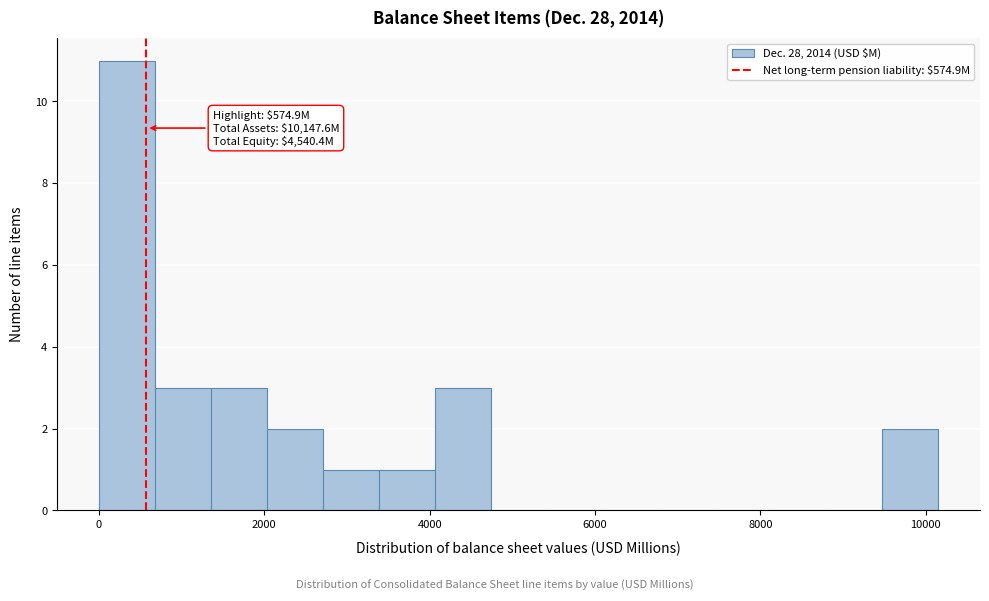

Around what value on the x-axis is the tallest bar? Give the approximate position of its centre, as read against the axis.

400